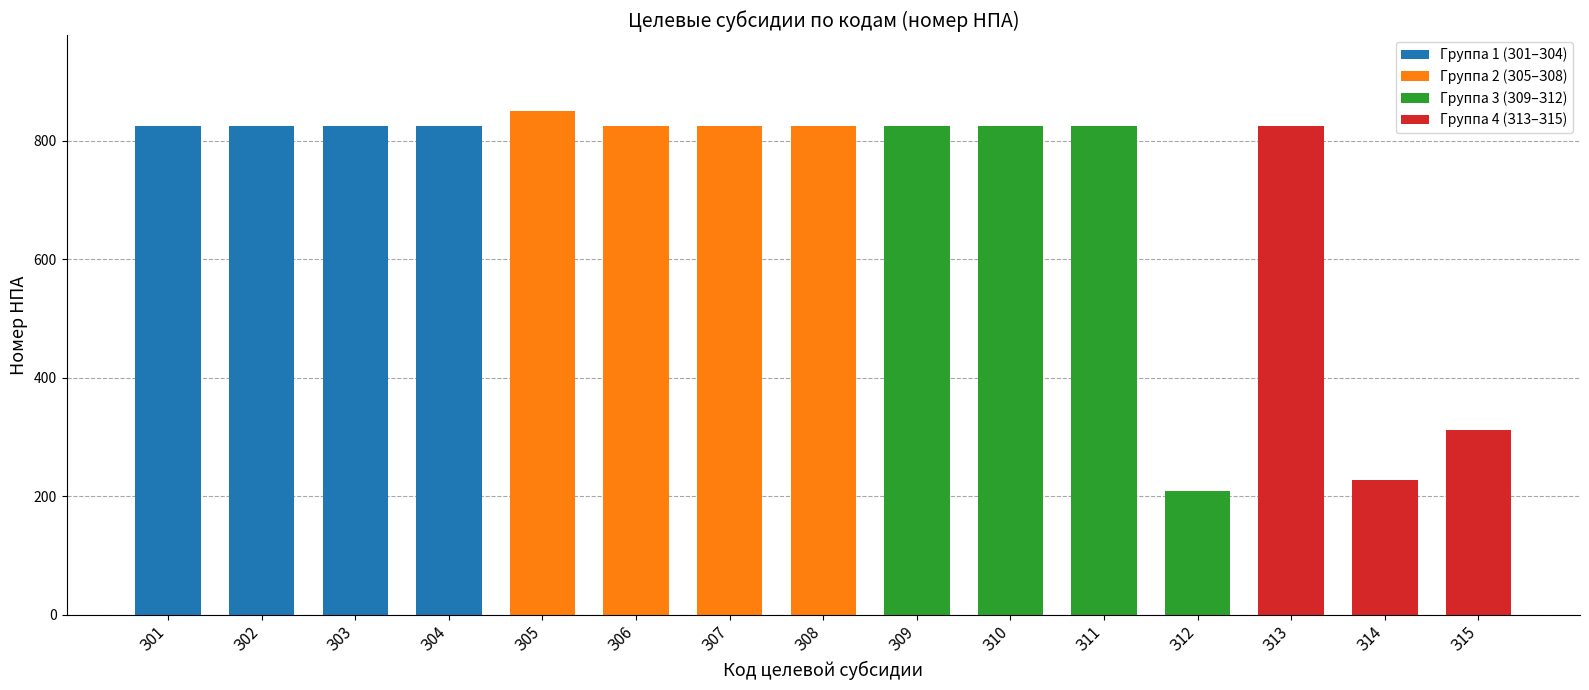

At which label is the value closest to 529?

З15